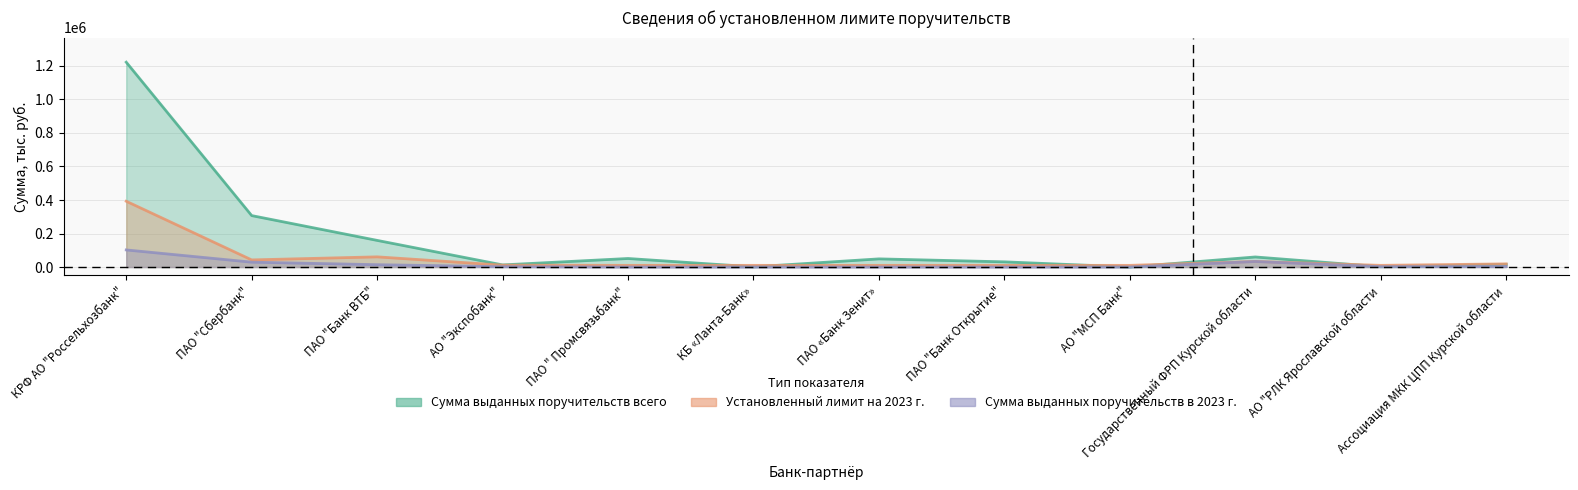

How many interior local valleys does the Сумма выданных поручительств всего series have?

4